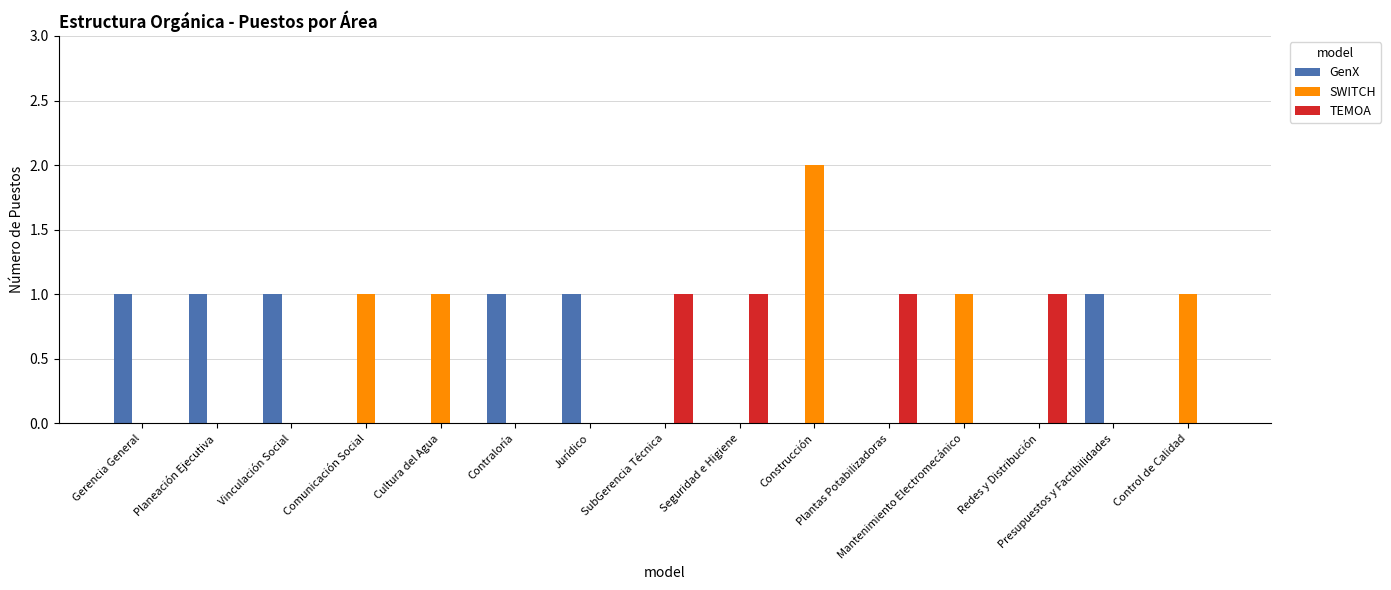

What is the sum of all TEMOA values?

4